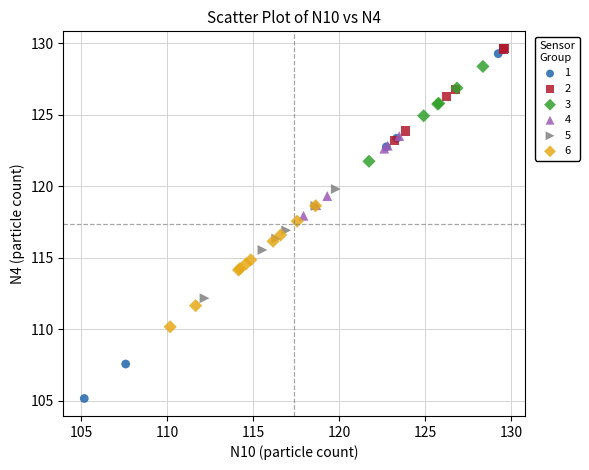

What are all the series names shown in the legend?

1, 2, 3, 4, 5, 6